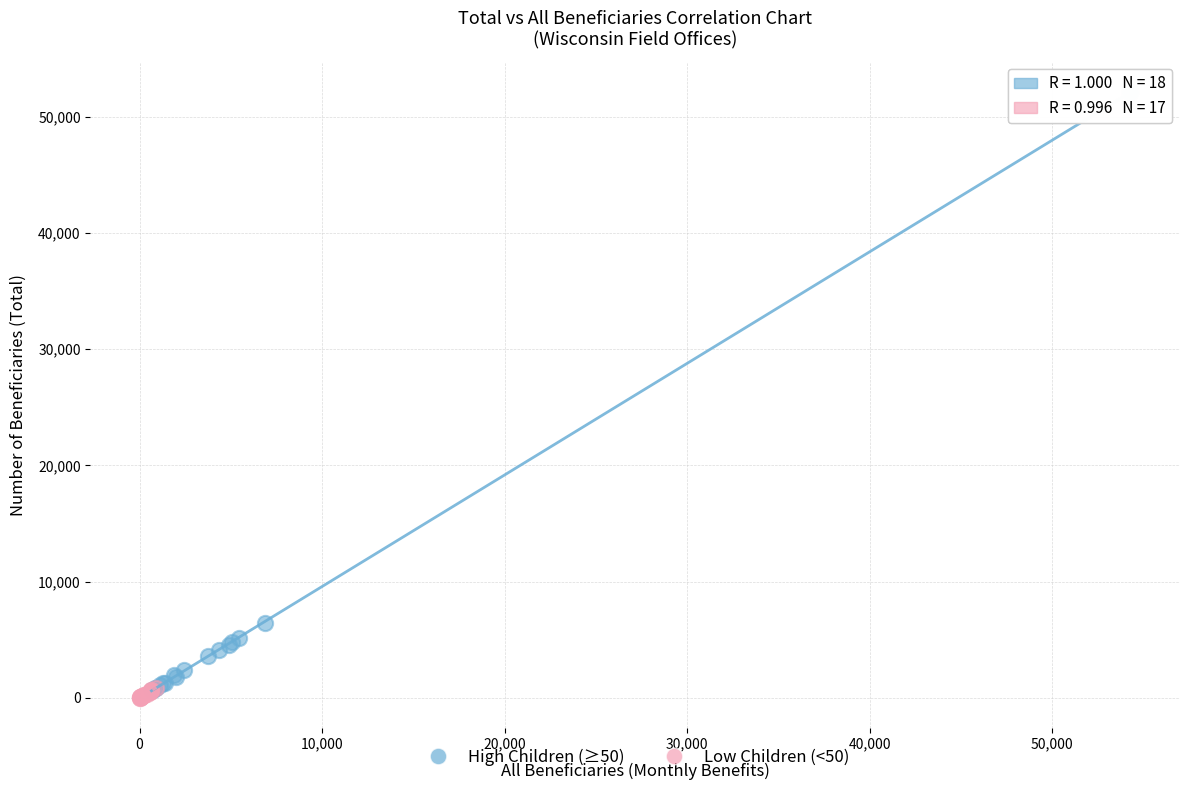

Which series reaches the minimum Y coordinate?

Low Children (<50)